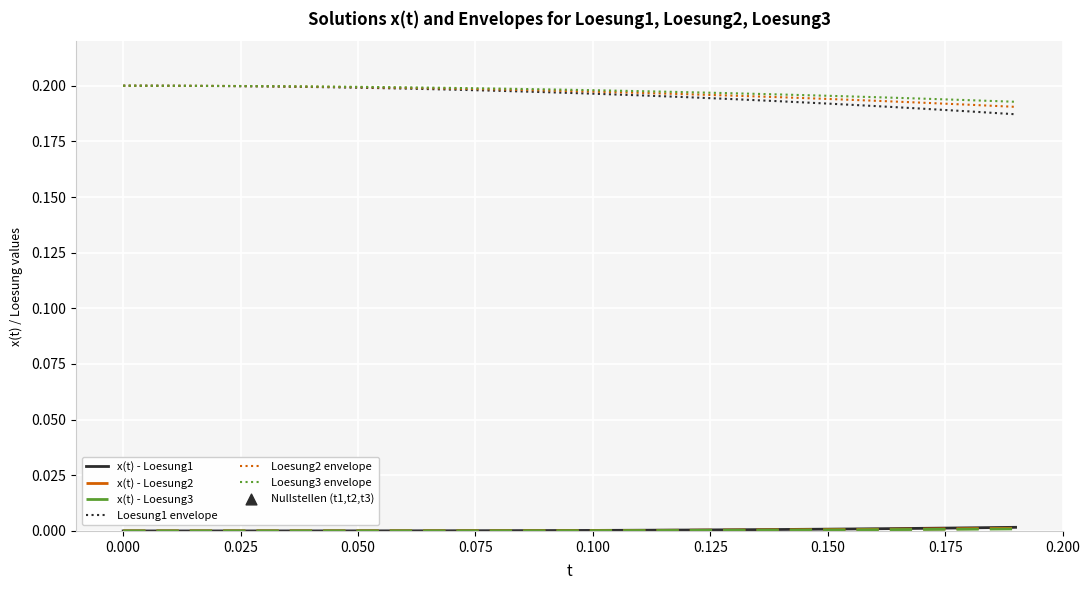

Which series has the largest total across all categories?

Loesung3 envelope